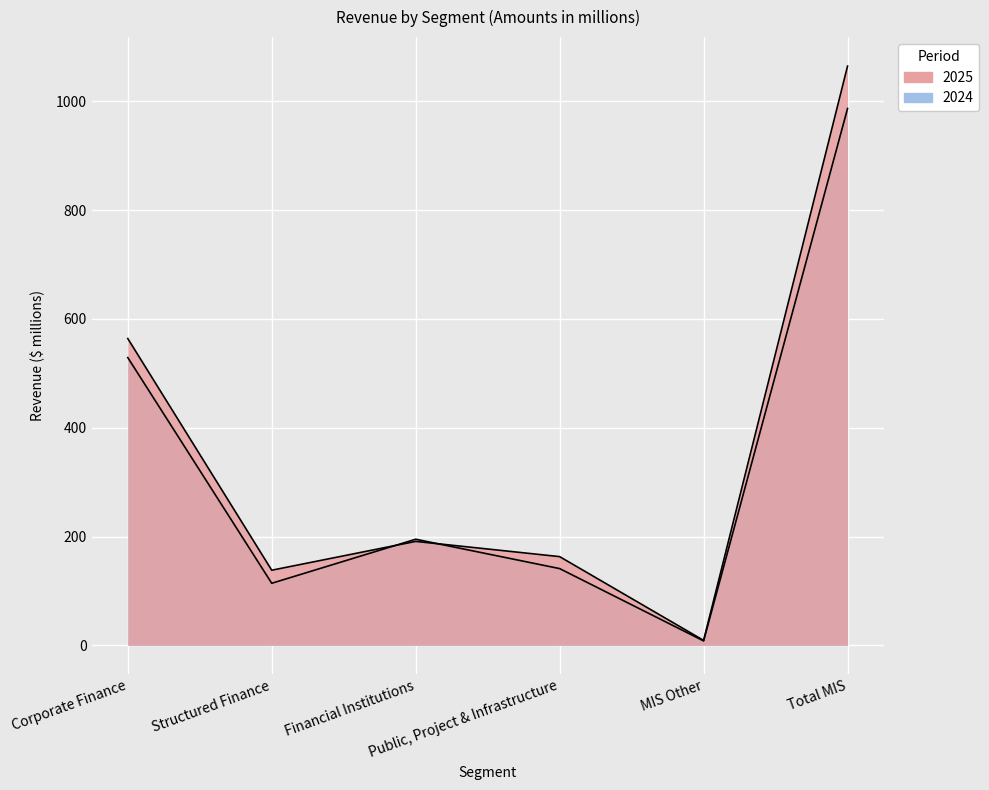

List the labels in order of 2025 value, largest first.

Total MIS, Corporate Finance, Financial Institutions, Public, Project & Infrastructure, Structured Finance, MIS Other